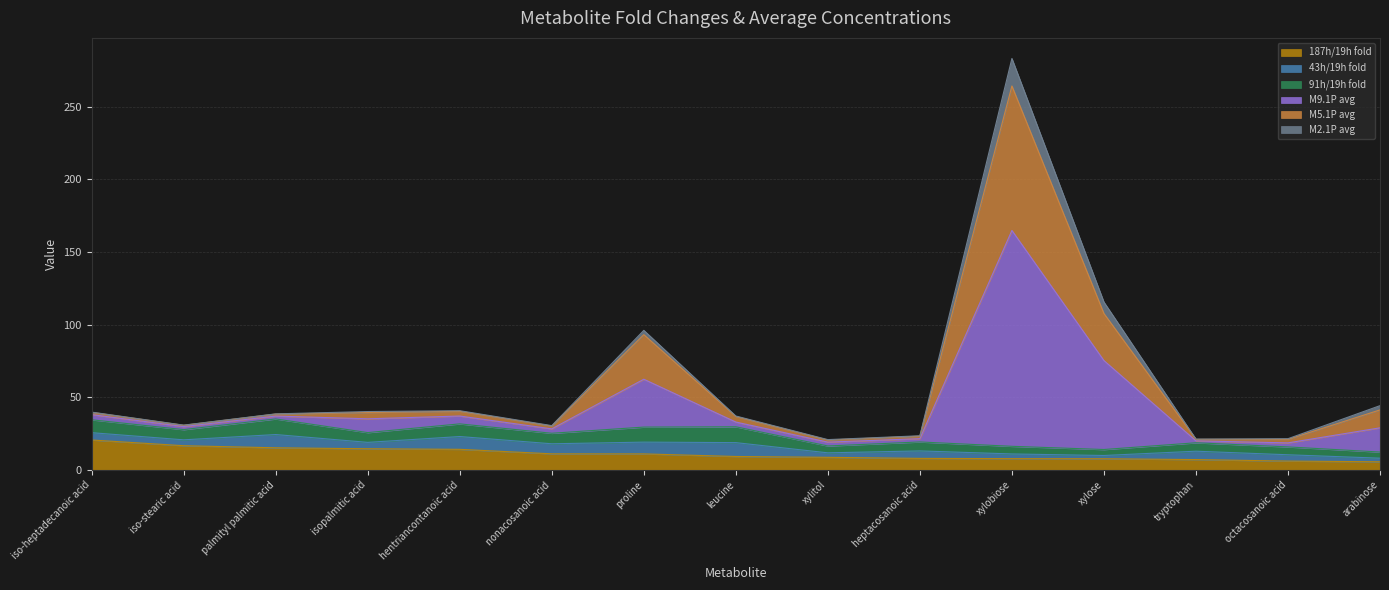

At which category is the sum across all series the highest?

xylobiose